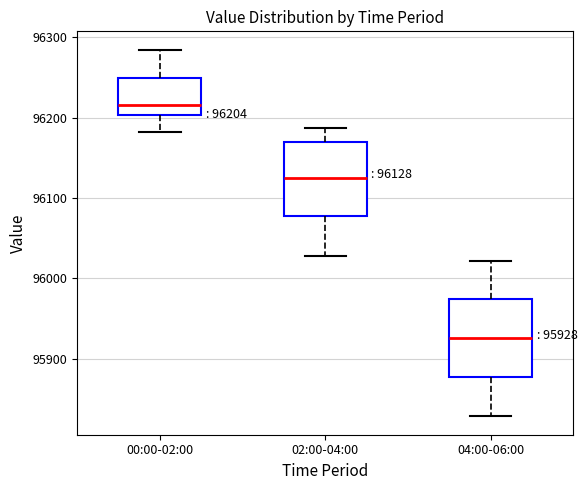

Which box has the highest median line?

00:00-02:00